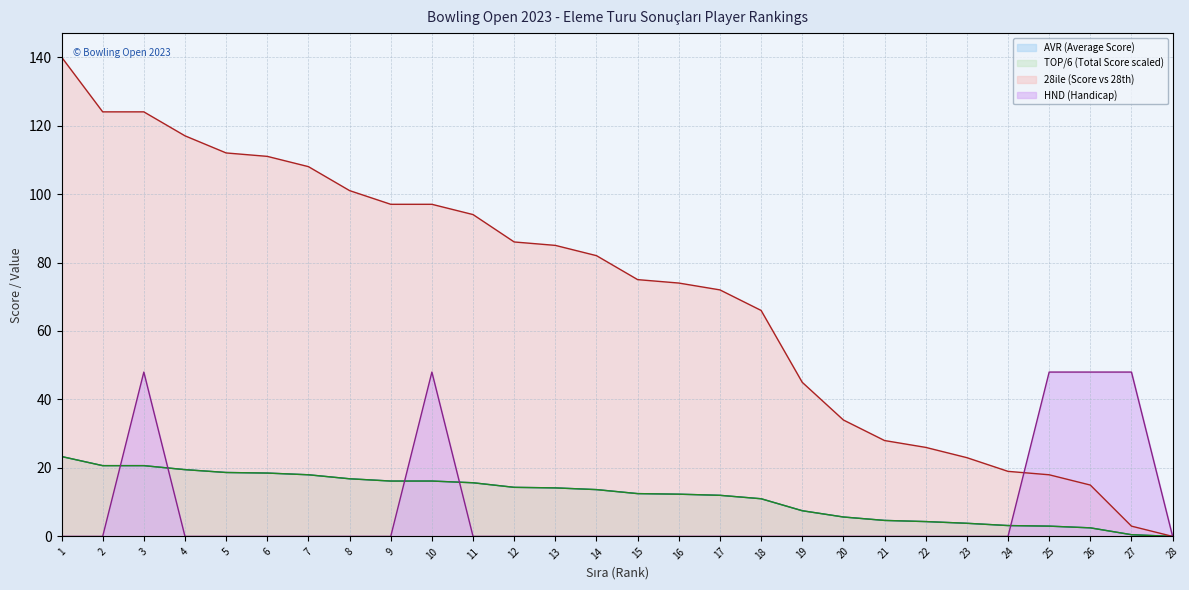

Reading left to right, what are all the values shown in this chart?

AVR: 23.3	20.7	20.7	19.5	18.7	18.5	18.0	16.8	16.2	16.2	15.7	14.3	14.2	13.7	12.5	12.3	12.0	11.0	7.5	5.7	4.7	4.3	3.8	3.2	3.0	2.5	0.5	0.0
TOP: 23.3	20.7	20.7	19.5	18.7	18.5	18.0	16.8	16.2	16.2	15.7	14.3	14.2	13.7	12.5	12.3	12.0	11.0	7.5	5.7	4.7	4.3	3.8	3.2	3.0	2.5	0.5	0.0
1ile: 140.0	124.0	124.0	117.0	112.0	111.0	108.0	101.0	97.0	97.0	94.0	86.0	85.0	82.0	75.0	74.0	72.0	66.0	45.0	34.0	28.0	26.0	23.0	19.0	18.0	15.0	3.0	0.0
HND: 0.0	0.0	48.0	0.0	0.0	0.0	0.0	0.0	0.0	48.0	0.0	0.0	0.0	0.0	0.0	0.0	0.0	0.0	0.0	0.0	0.0	0.0	0.0	0.0	48.0	48.0	48.0	0.0